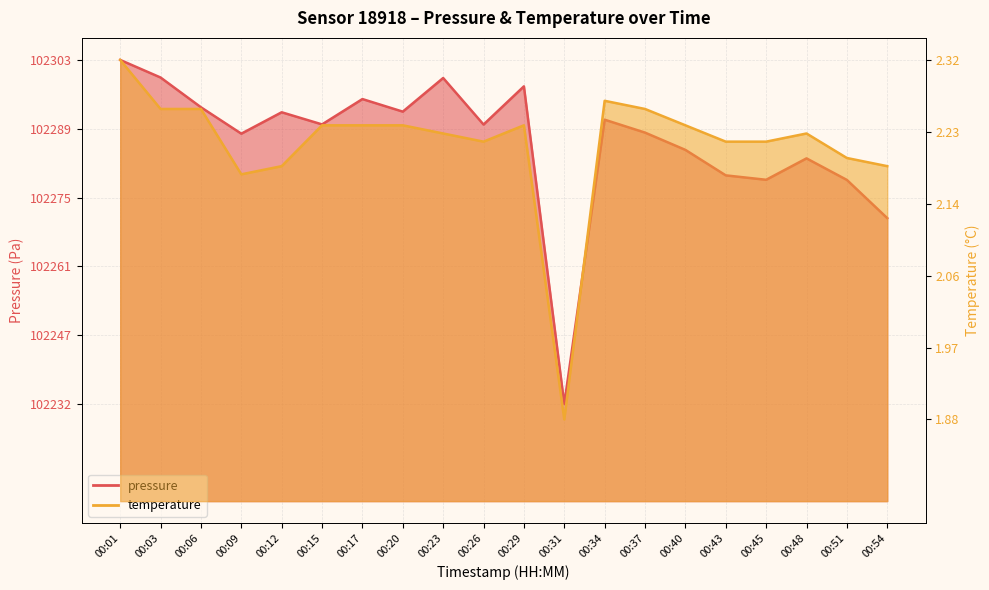

True or false: temperature has a value of 0.5 at 00:40.

True